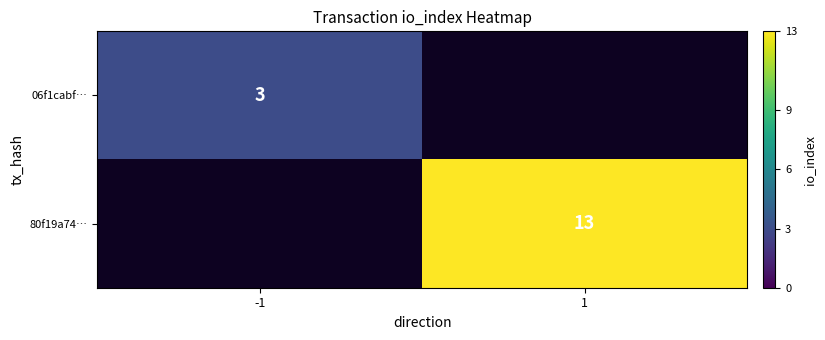

Is it true that 80f19a74… equals 13 at 1?

True